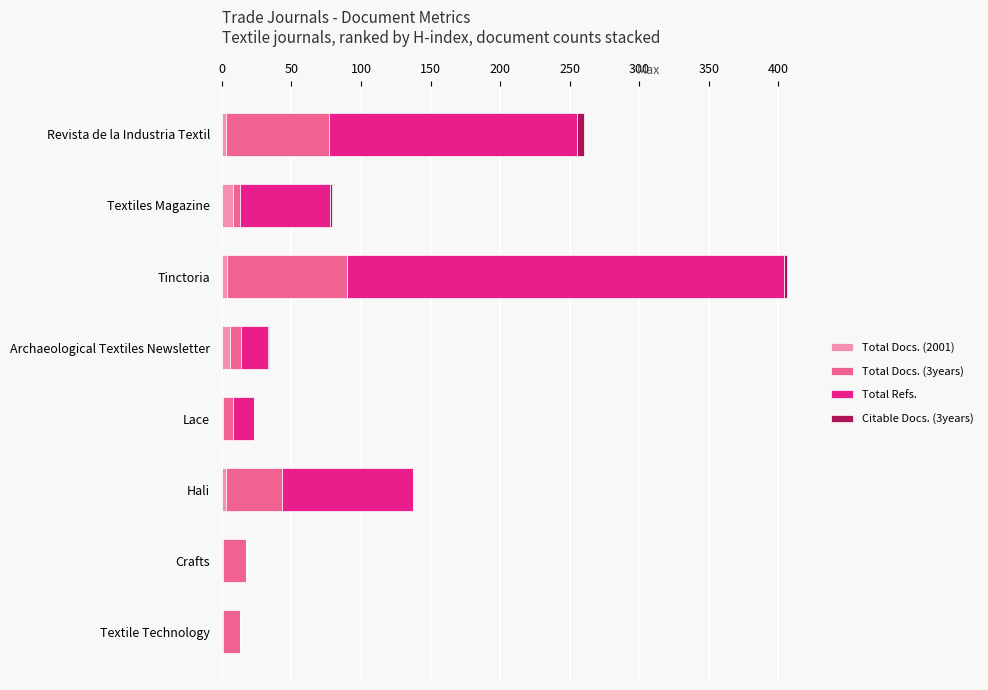

What is the sum of all Total Docs. (2001) values?

27